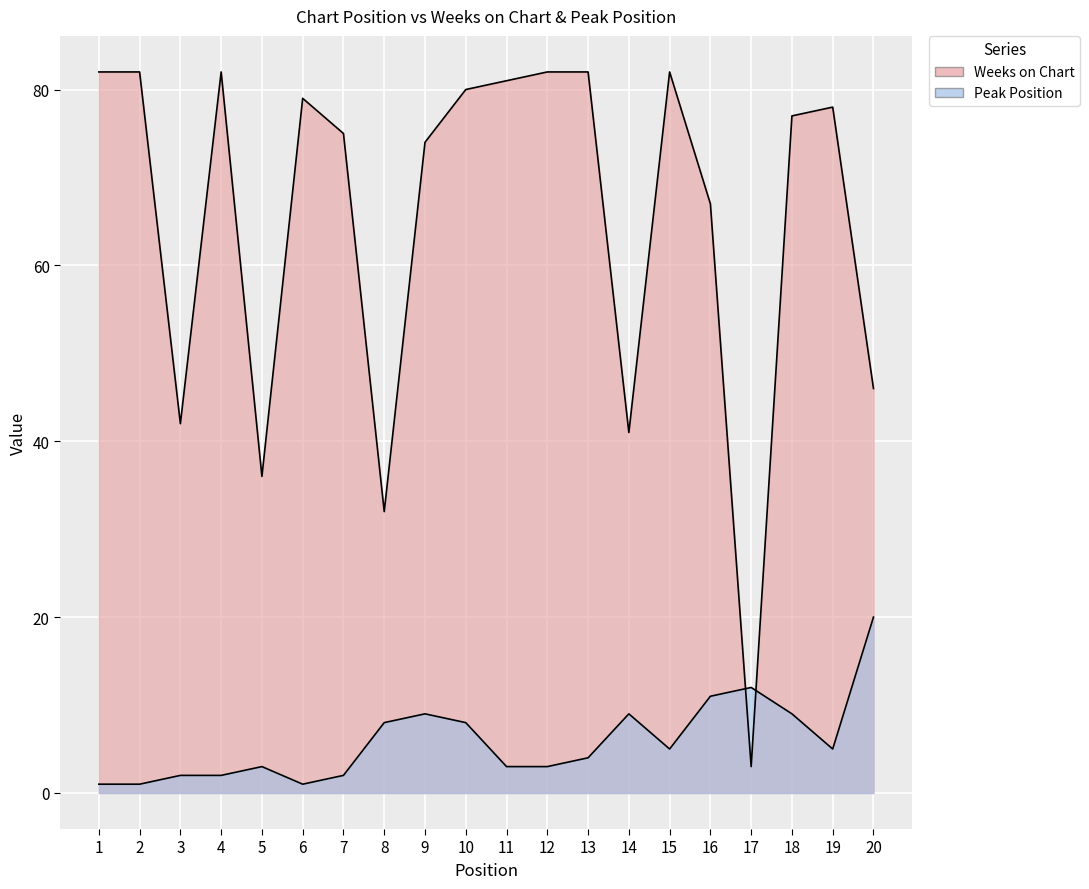

The value of Peak Position at 14 is 9. True or false?

True